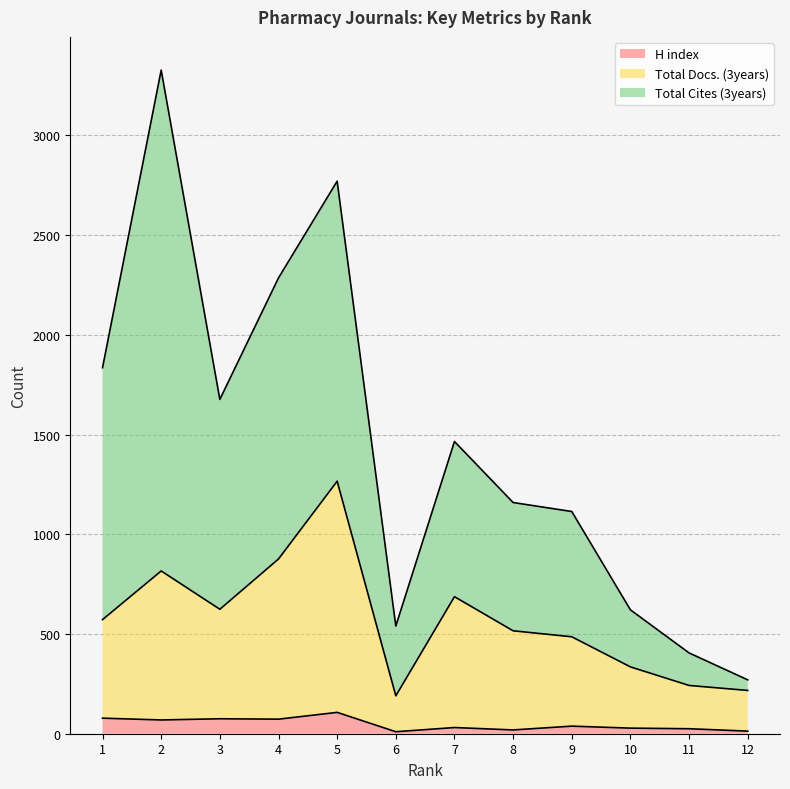

What is the highest value of the H index series?

107